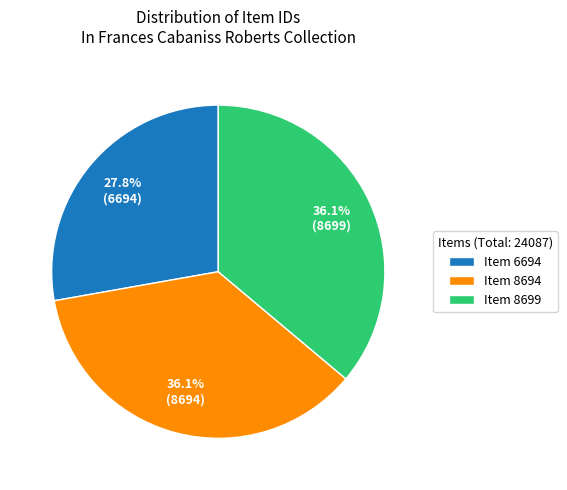

Count the number of slices in the pie.

3